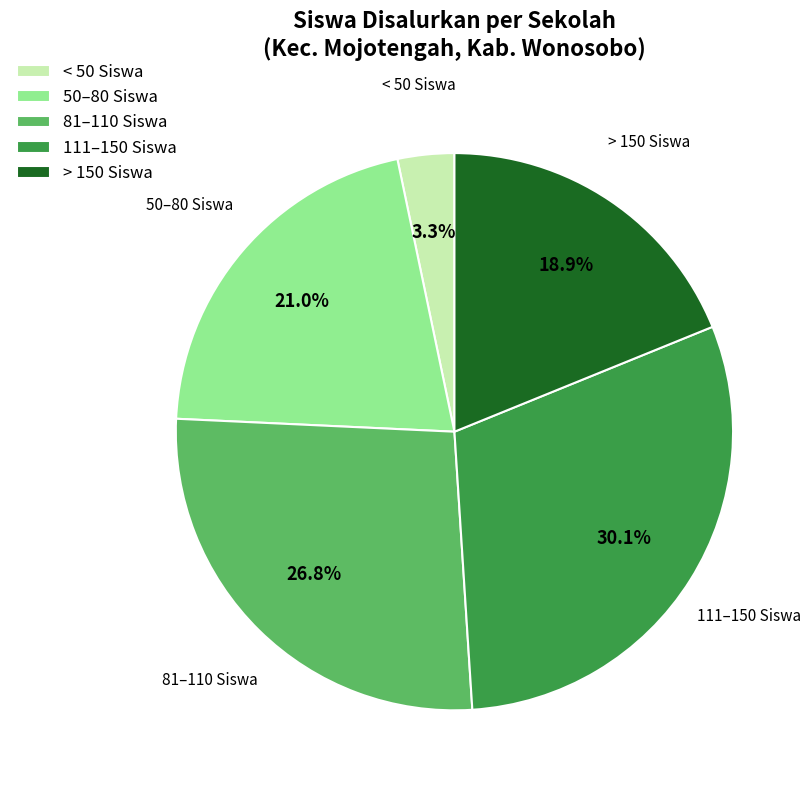

What is the ratio of the value at > 150 Siswa to the value at 50–80 Siswa?

0.9